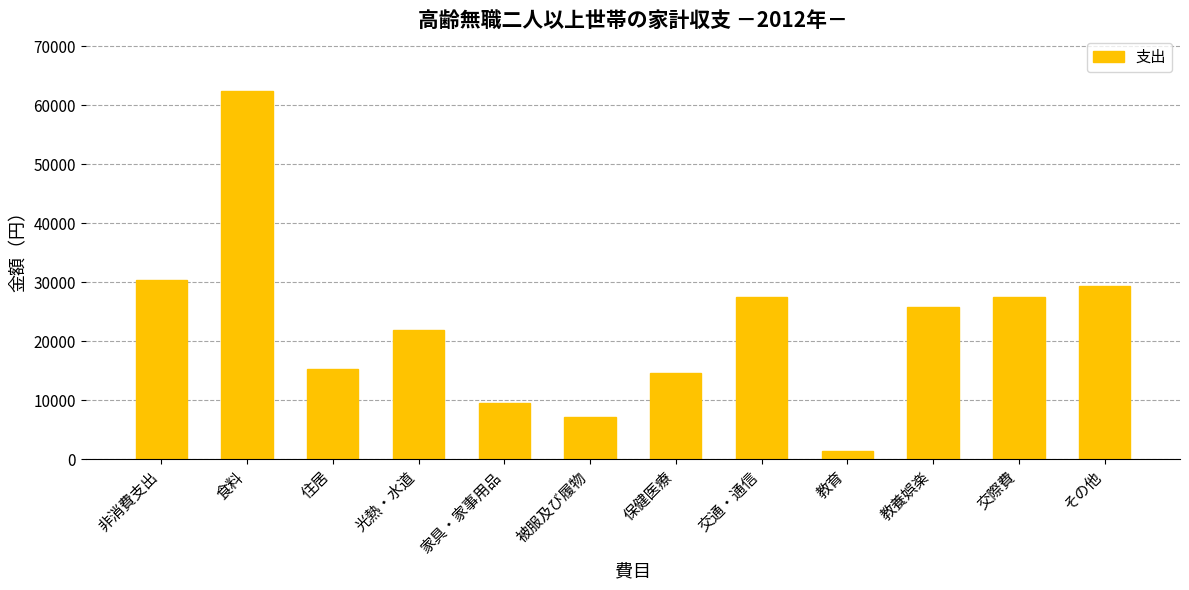

What is the maximum value shown in the chart?

62450